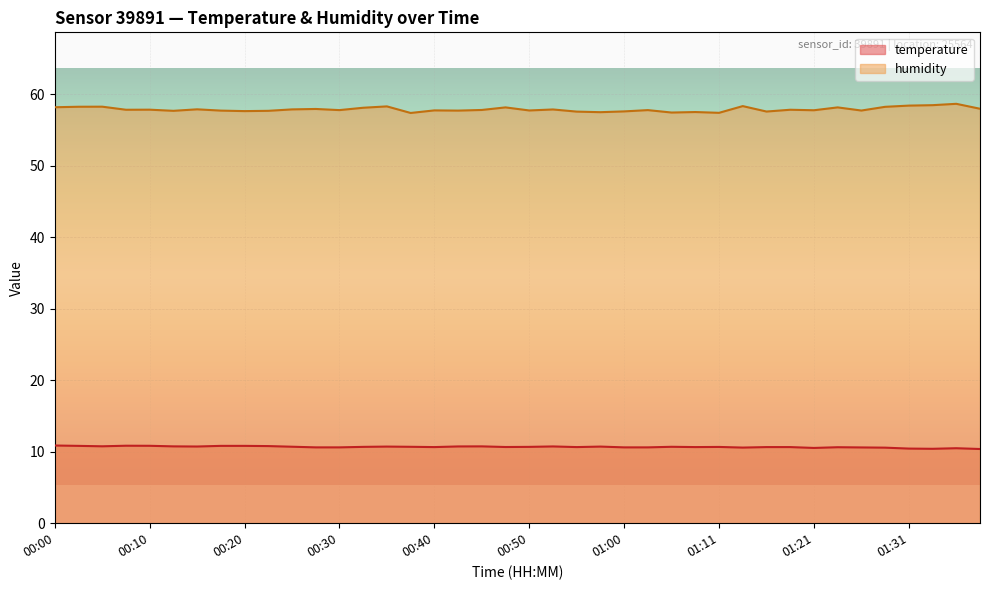

True or false: temperature and humidity cross at least once.

False